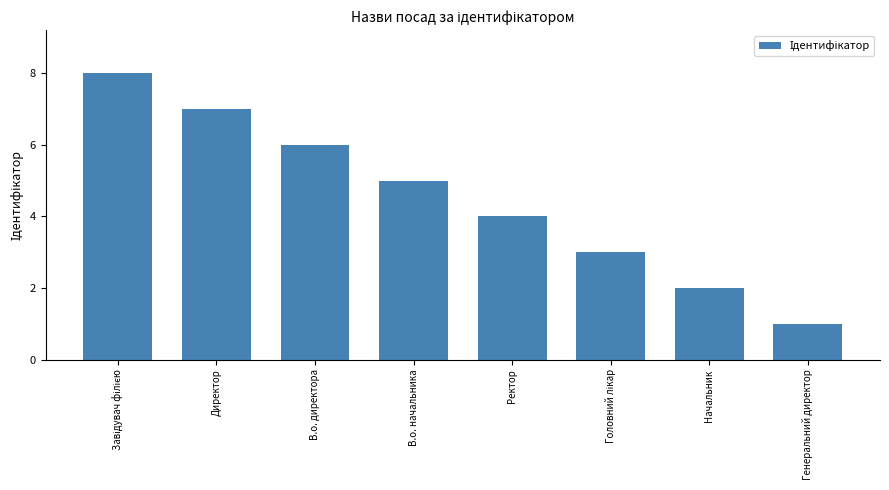

The chart shows a value of 2 at Начальник. True or false?

True